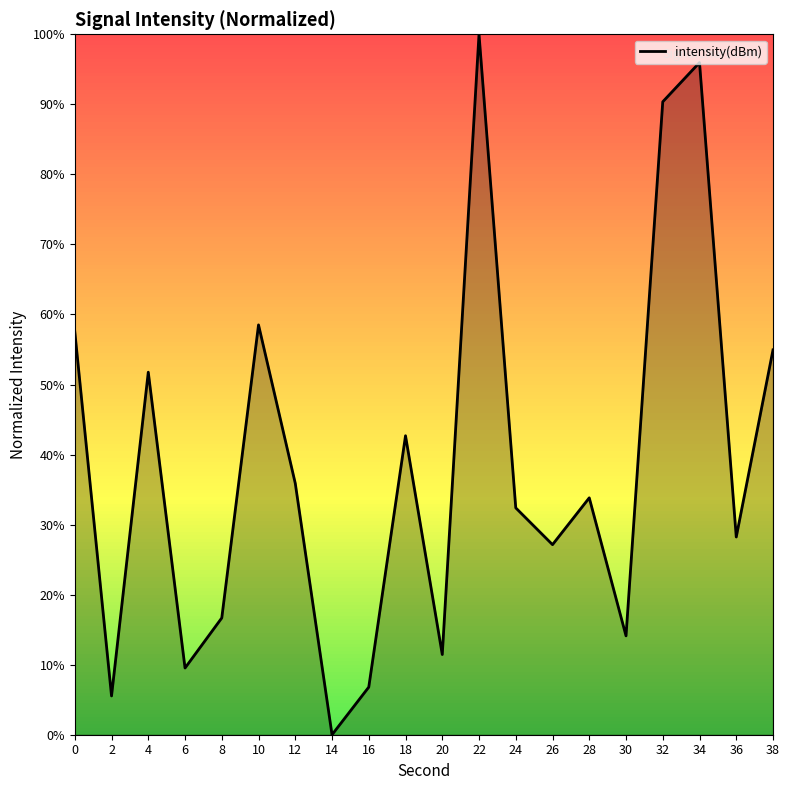

What is the difference between the values at 18 and 34?

53.3